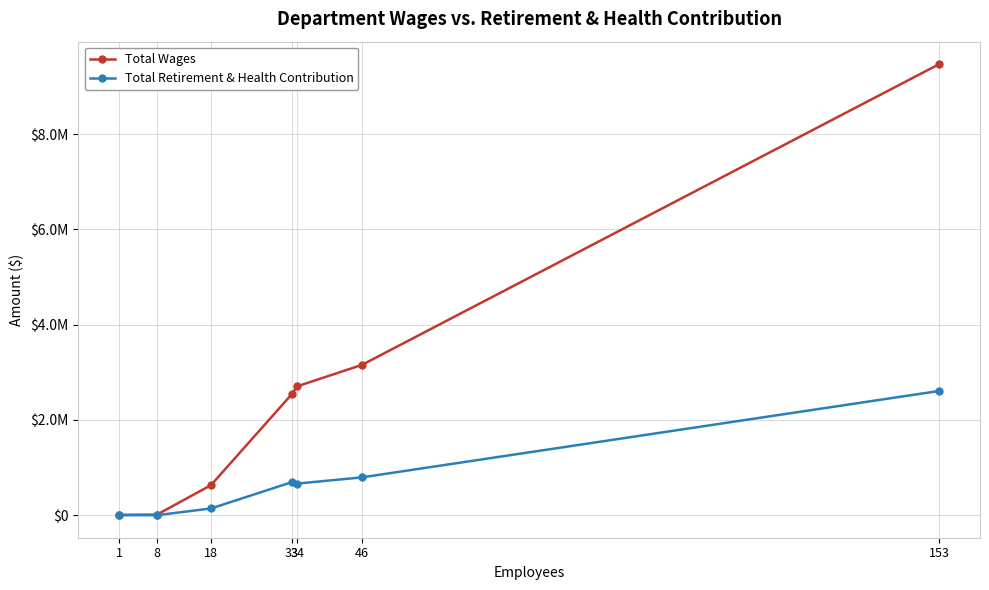

List the series in order of their peak value, lowest first.

Total Retirement & Health Contribution, Total Wages